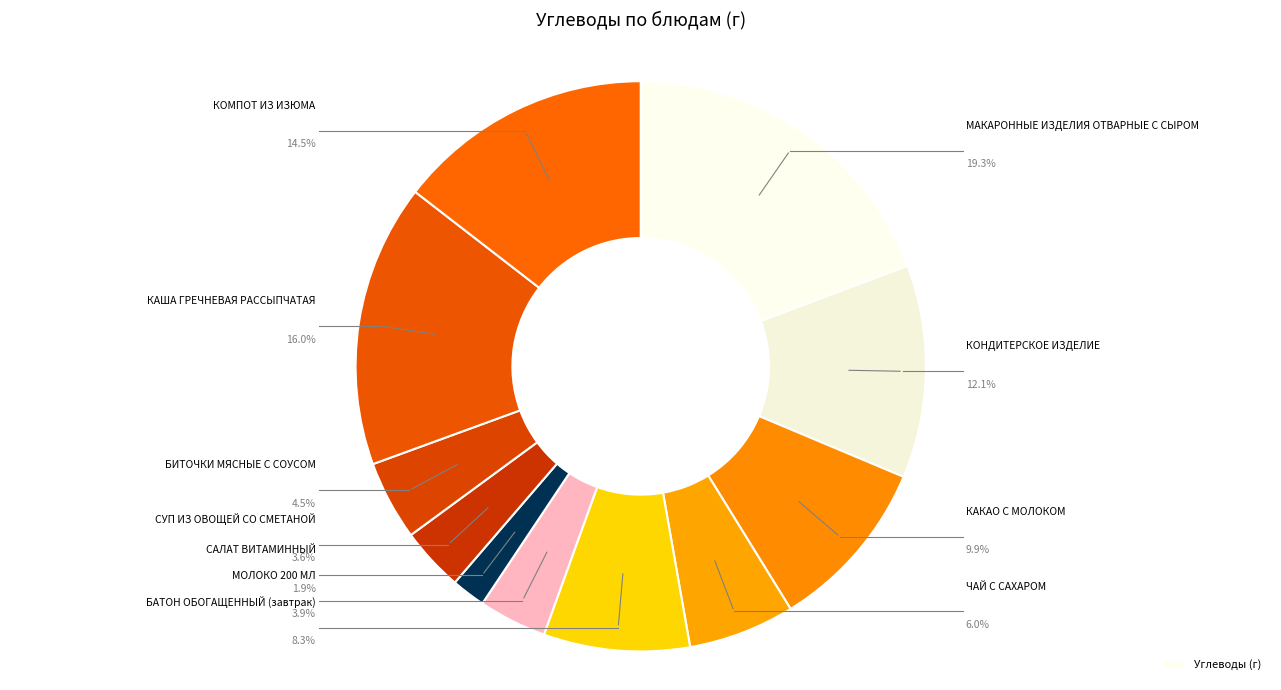

Which category has the smallest portion of the pie?

САЛАТ ВИТАМИННЫЙ